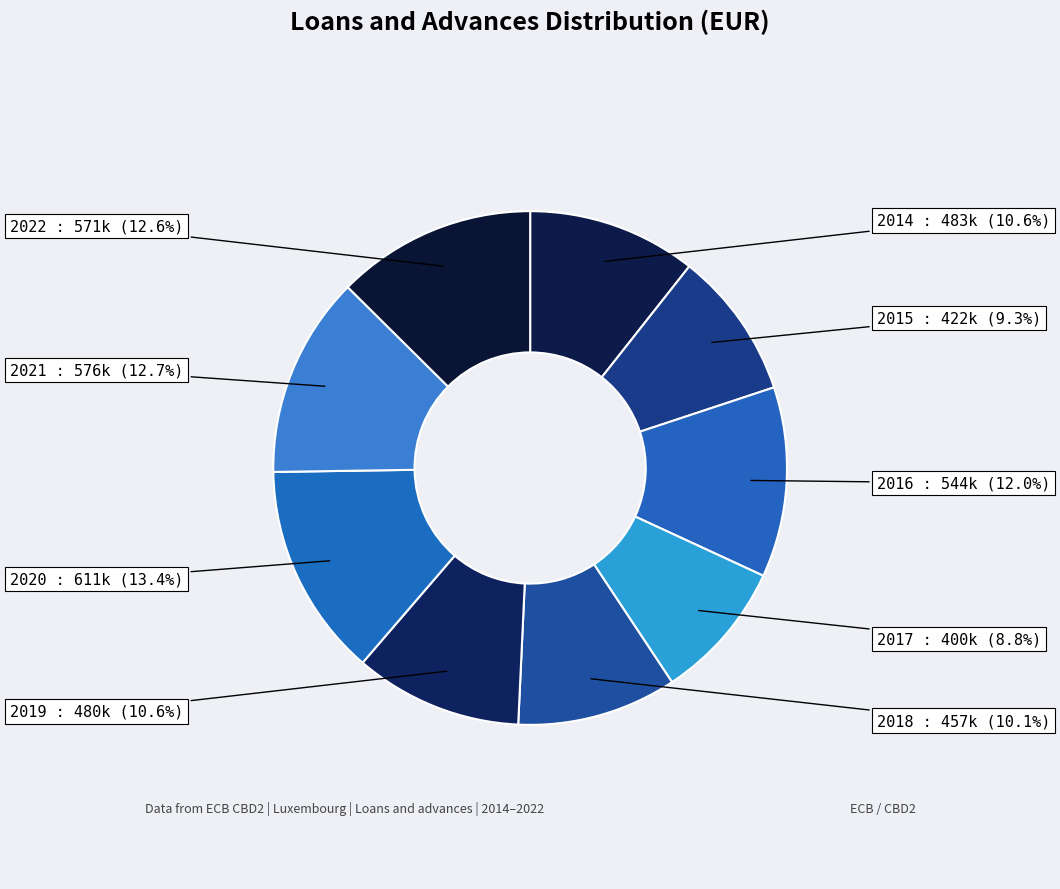

How many slices are in this pie chart?

9